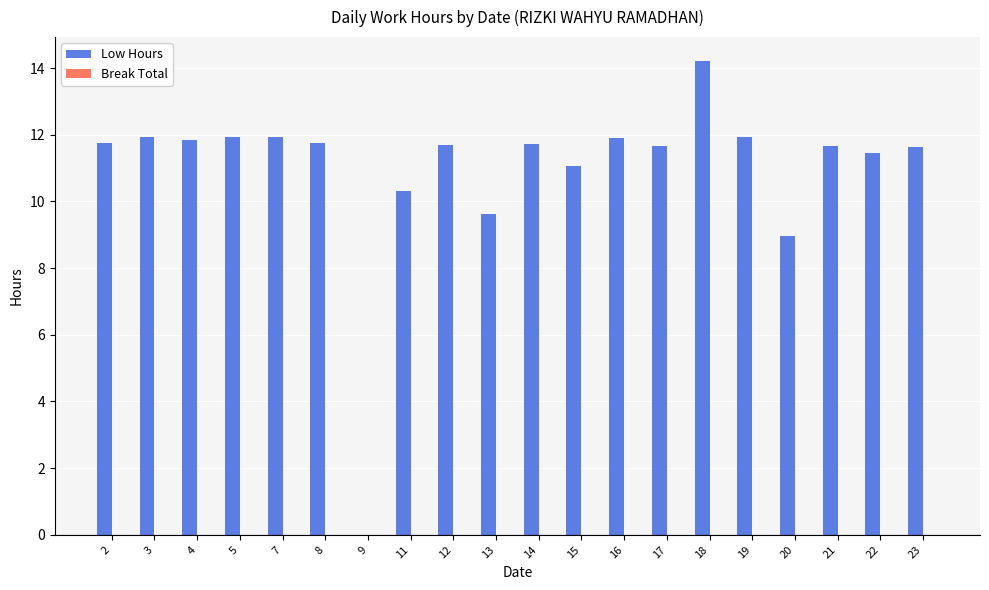

Which label corresponds to the largest value in the chart?

18